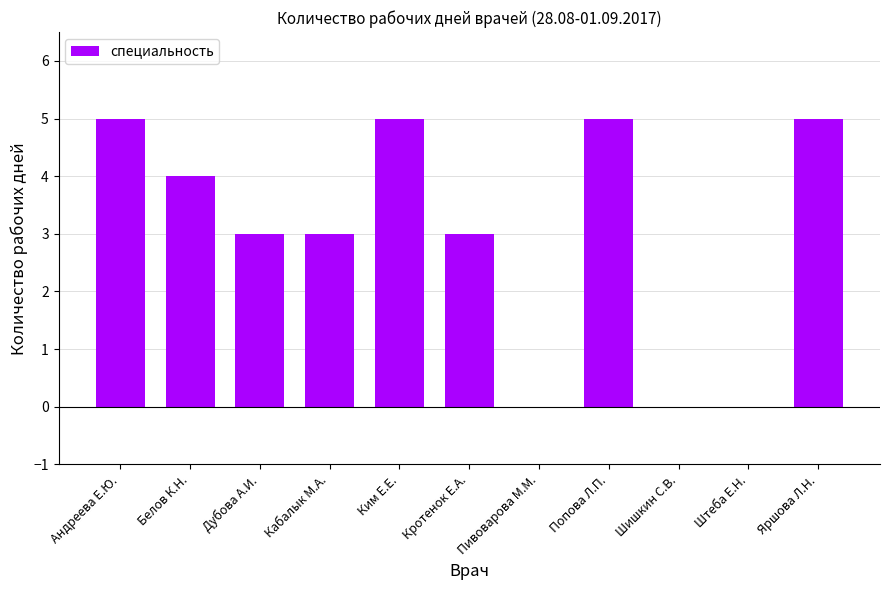

What is the average value?

3